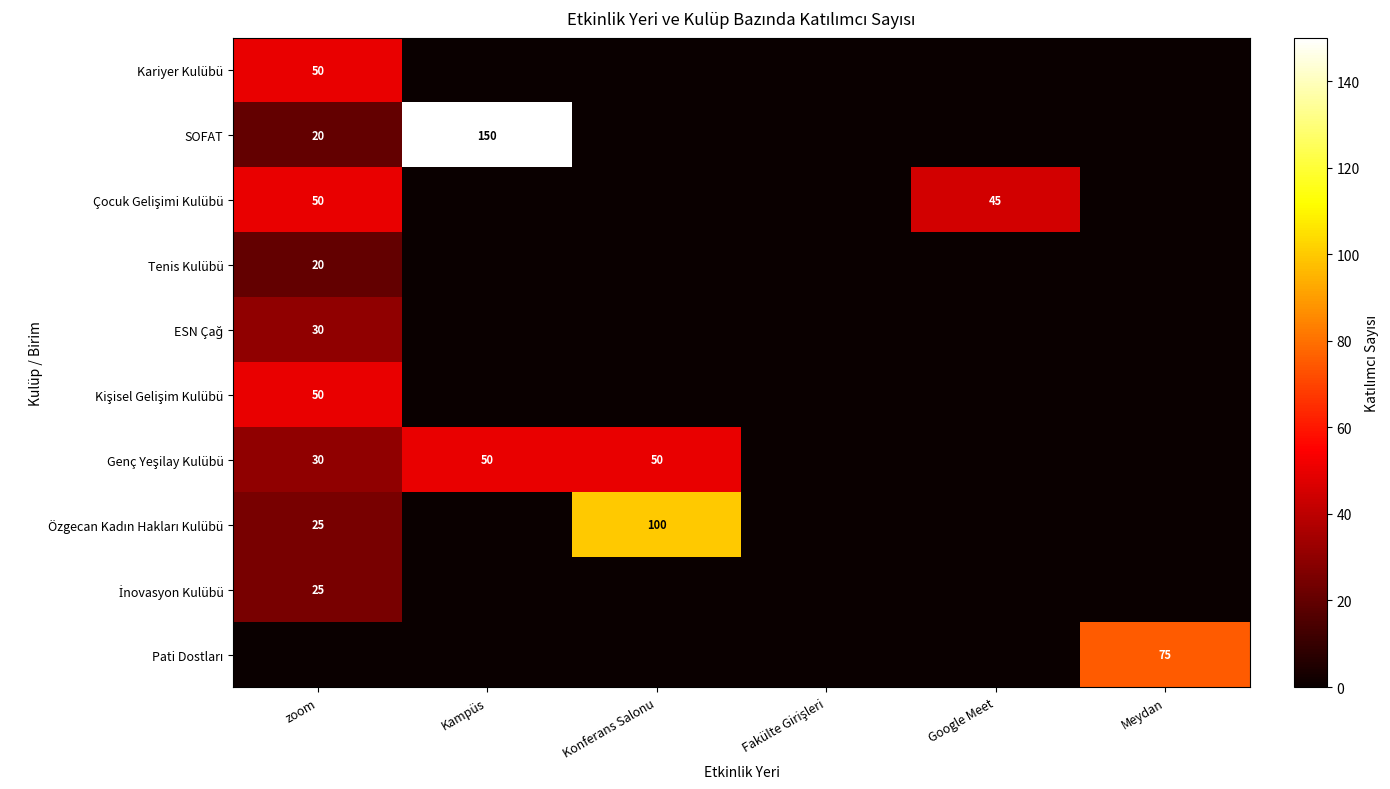

What is the maximum value for Tenis Kulübü?

20